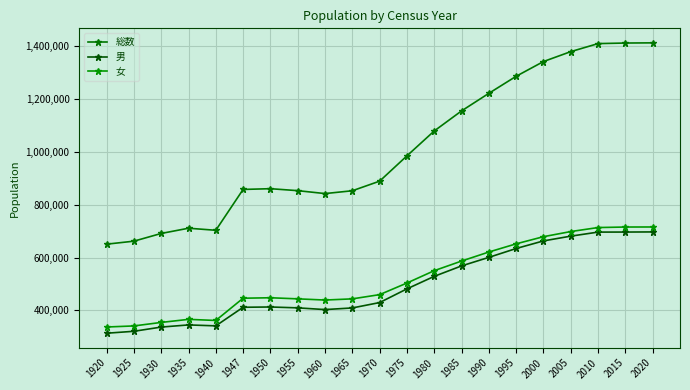

List the labels in order of 男 value, smallest first.

1920, 1925, 1930, 1940, 1935, 1960, 1965, 1955, 1947, 1950, 1970, 1975, 1980, 1985, 1990, 1995, 2000, 2005, 2010, 2015, 2020